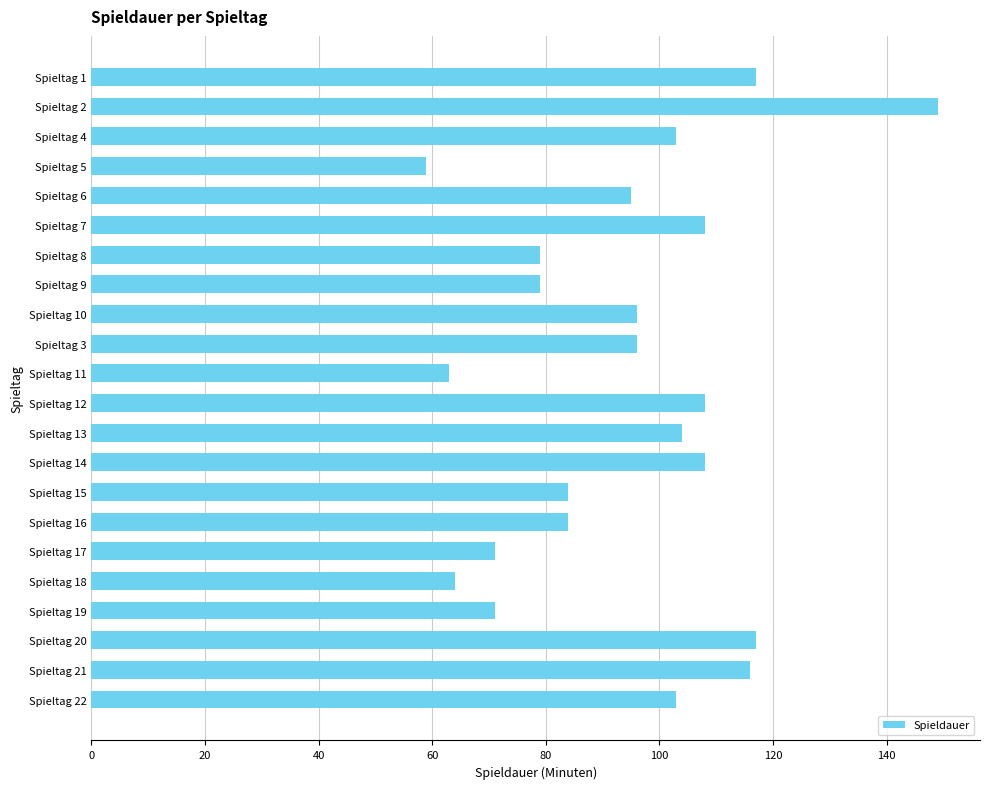

Reading top to bottom, list all the values displayed in this chart.

Spieltag 1=117	Spieltag 2=149	Spieltag 4=103	Spieltag 5=59	Spieltag 6=95	Spieltag 7=108	Spieltag 8=79	Spieltag 9=79	Spieltag 10=96	Spieltag 3=96	Spieltag 11=63	Spieltag 12=108	Spieltag 13=104	Spieltag 14=108	Spieltag 15=84	Spieltag 16=84	Spieltag 17=71	Spieltag 18=64	Spieltag 19=71	Spieltag 20=117	Spieltag 21=116	Spieltag 22=103